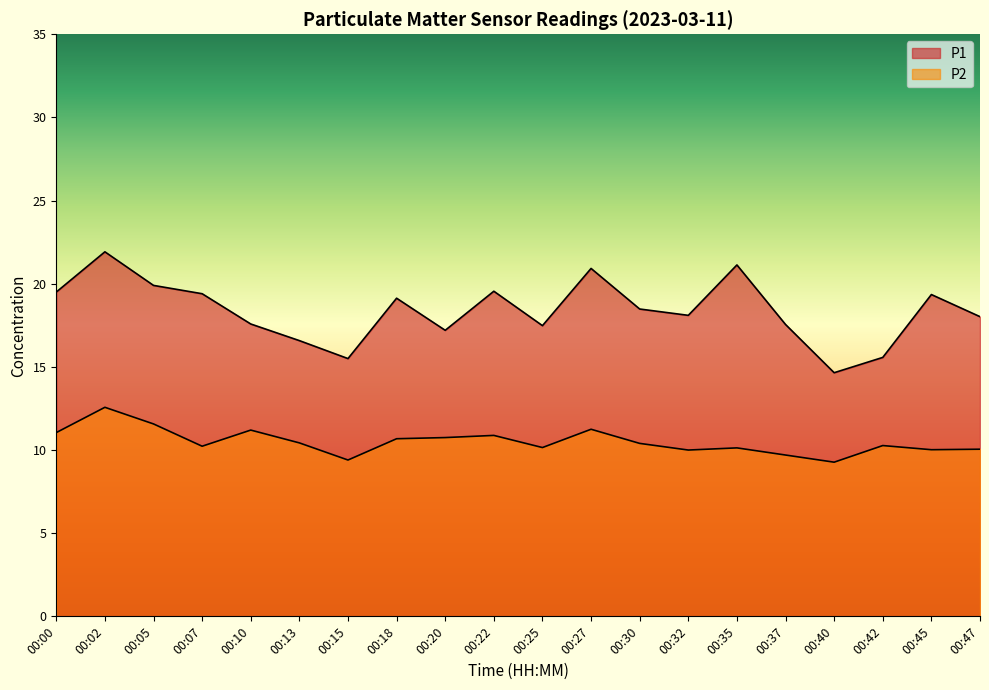

True or false: P1 and P2 cross at least once.

False